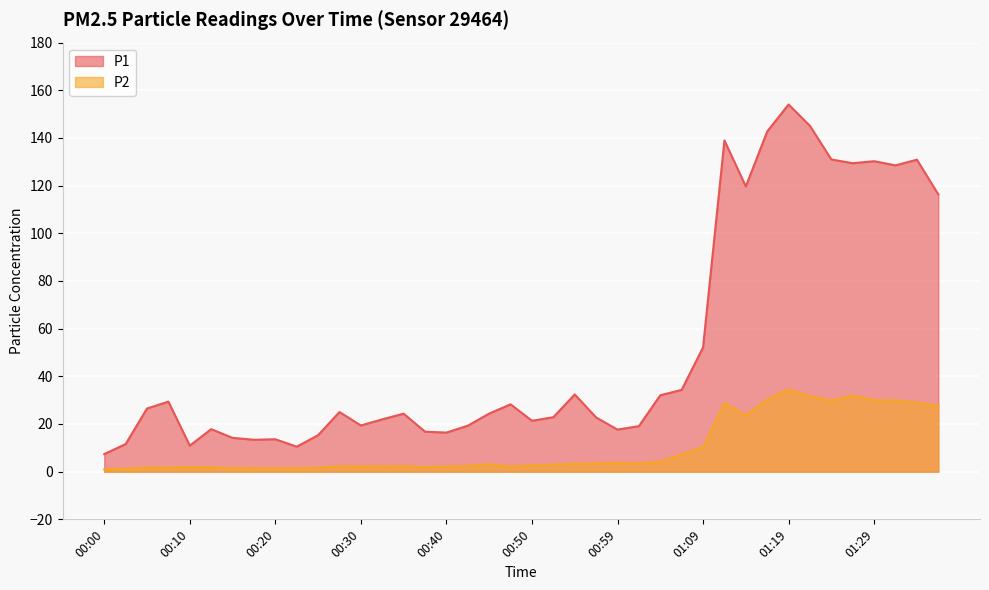

True or false: P1 and P2 intersect in this chart.

False